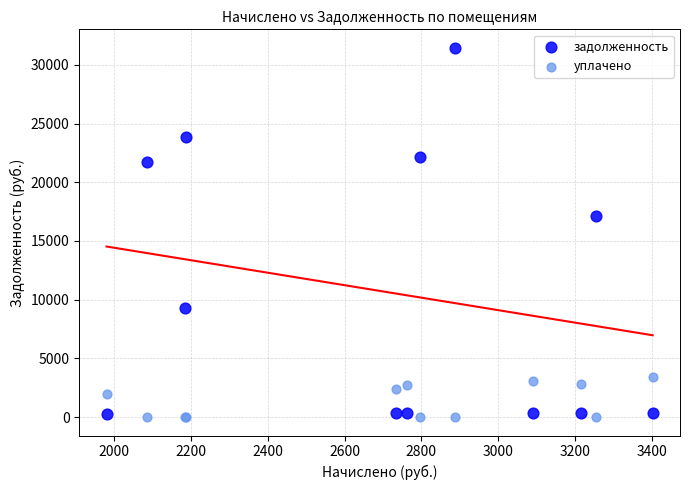

Which series has the largest Y range (max minus min)?

задолженность